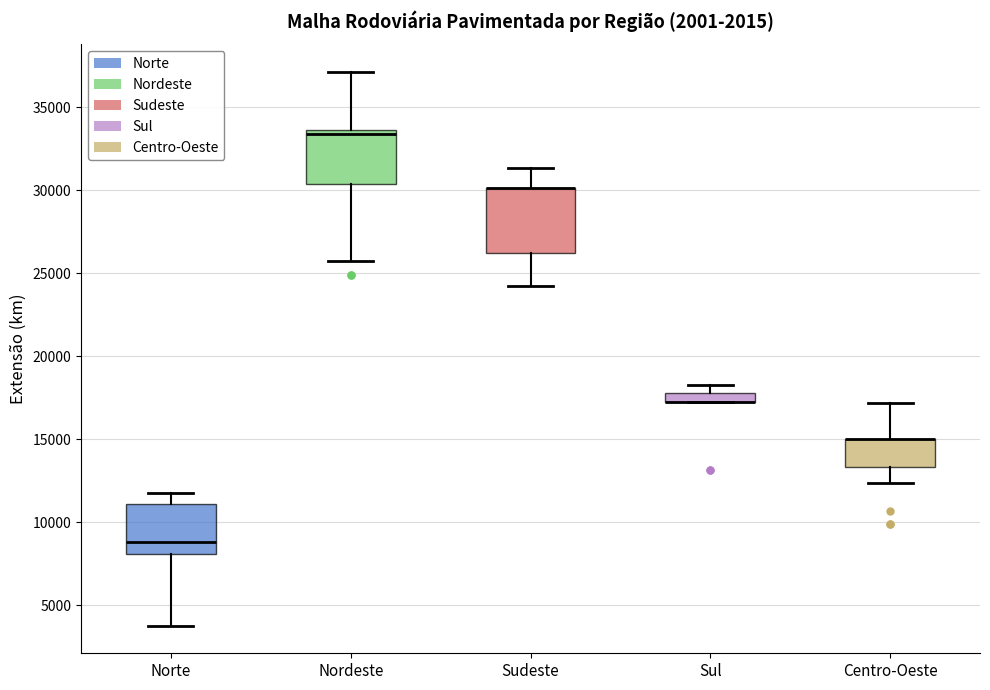

Where is the upper edge of the box for Norte on the y-axis? The values are not printed on the chart, so give them approximately, as read against the axis.

11000